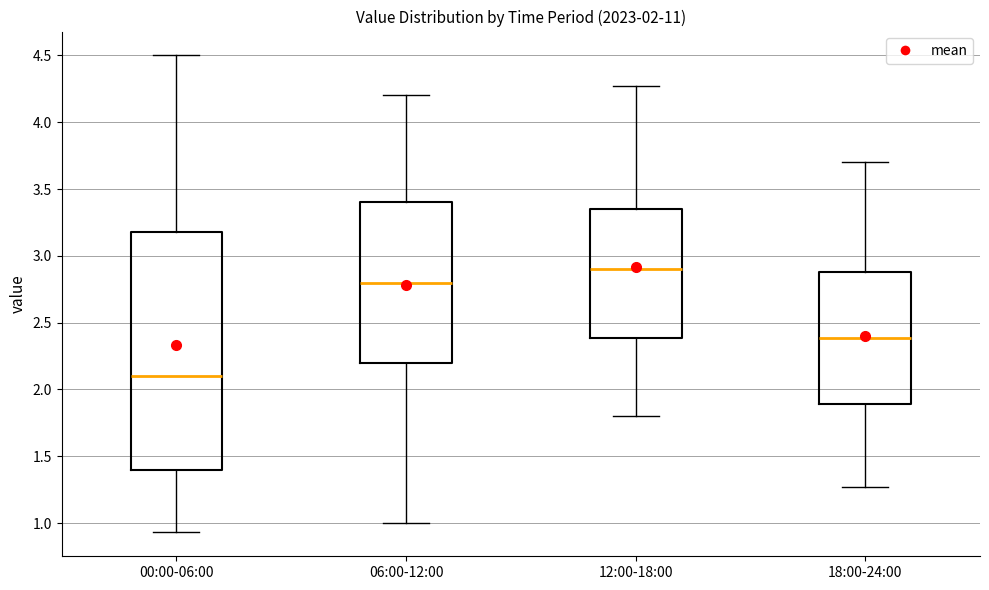

Comparing the boxes themselves (not the whiskers), which one is the tallest?

00:00-06:00